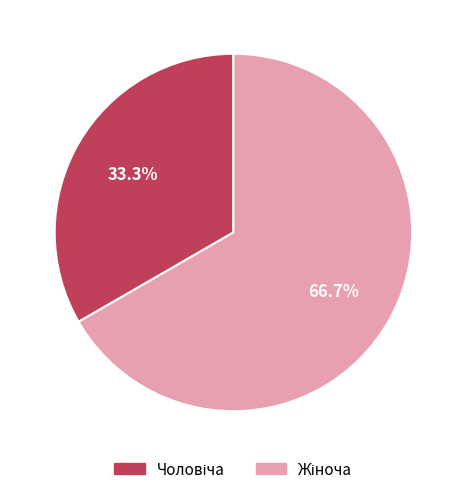

To the nearest percent, what portion does Чоловіча represent?

33%